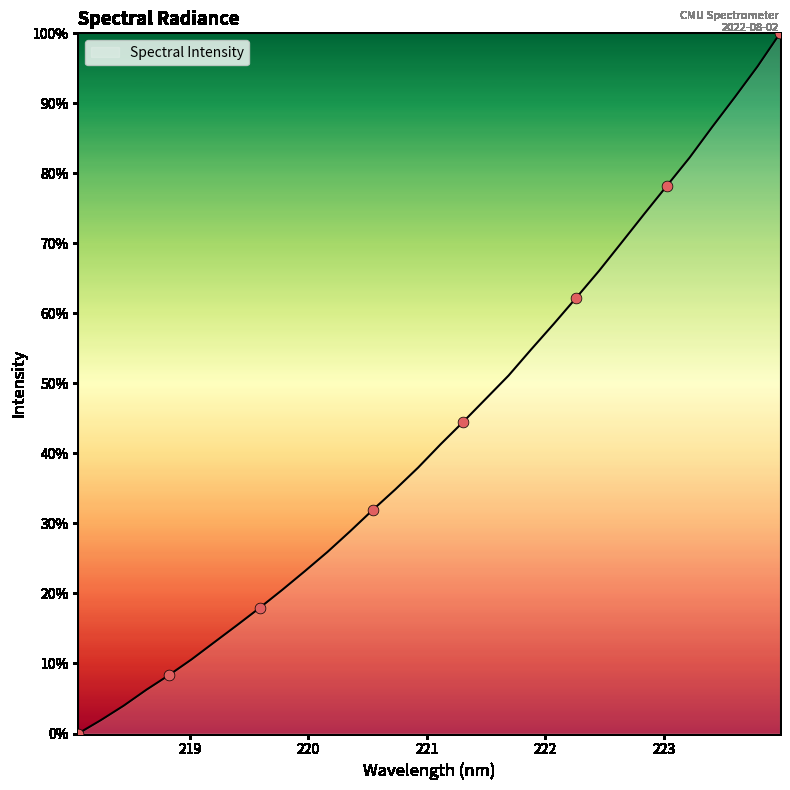

What is the greatest value displayed?

100.0